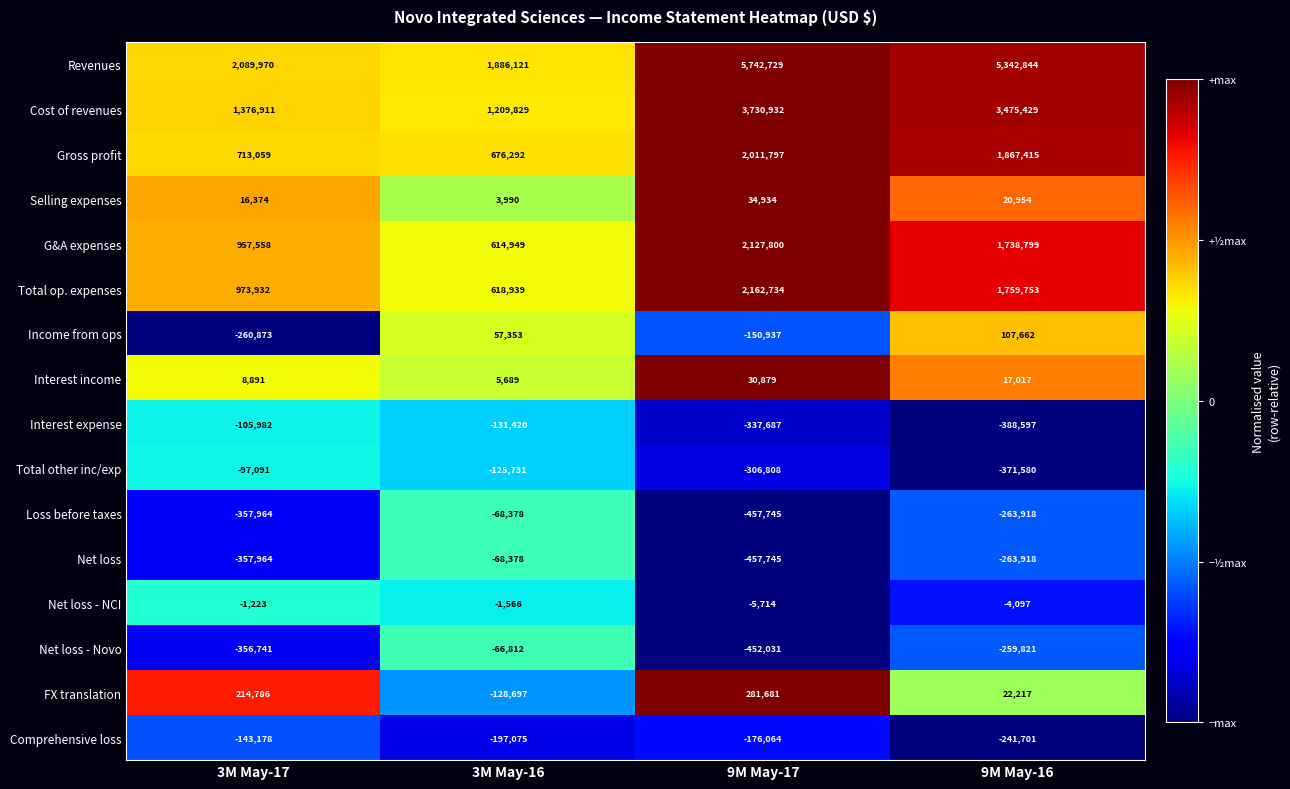

Is it true that Total op. expenses equals 905333 at 3M May-16?

False